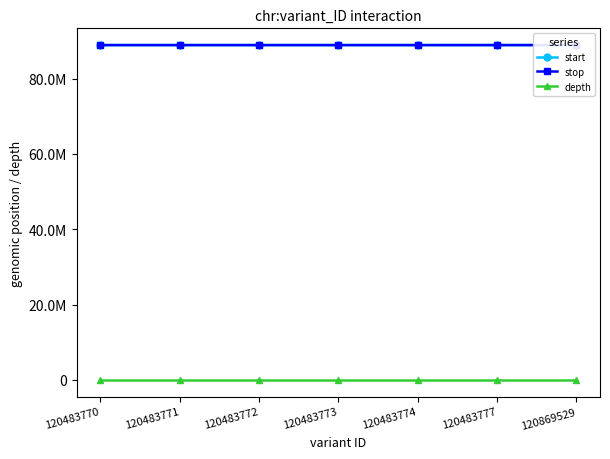

Where does the start series first go above 88876610?

120483774